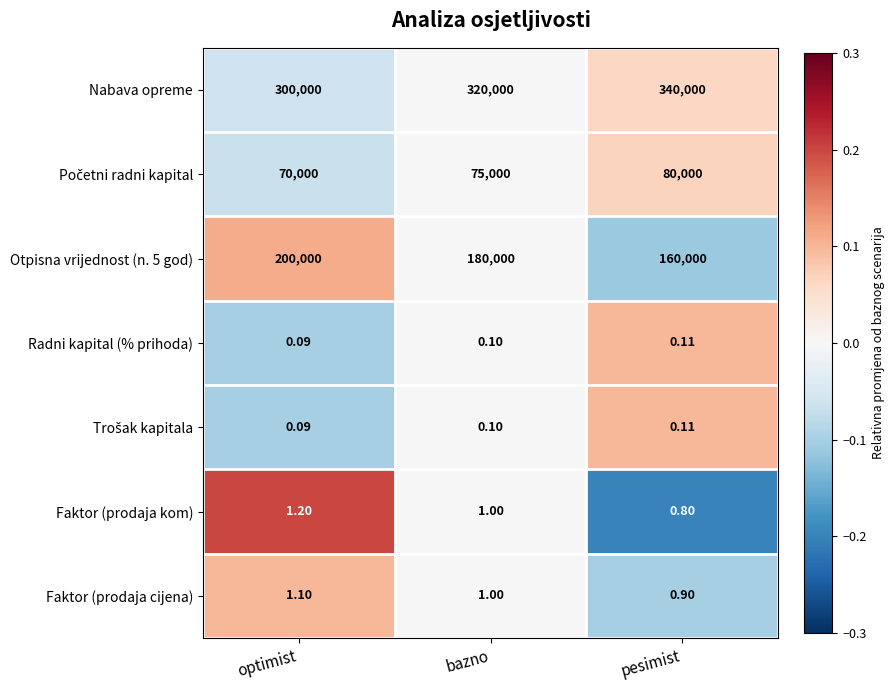

At which category does the chart reach its peak across all series?

pesimist